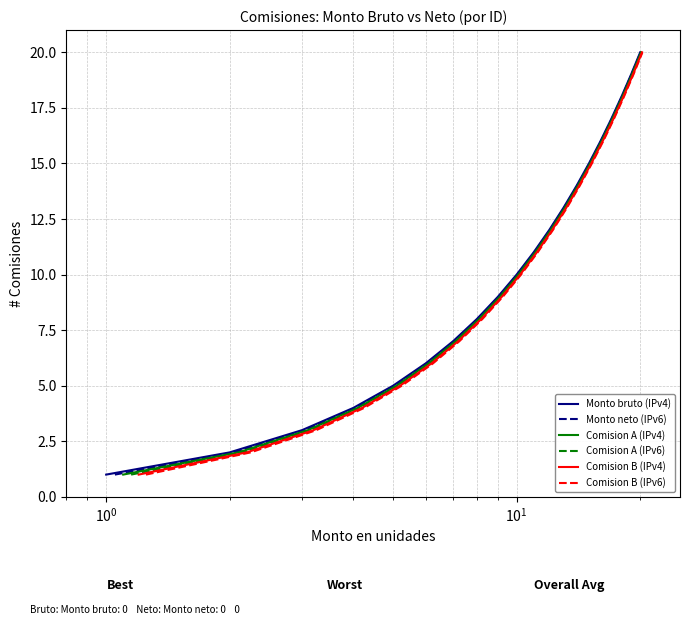

Which series has the largest total across all categories?

Monto bruto (IPv4)